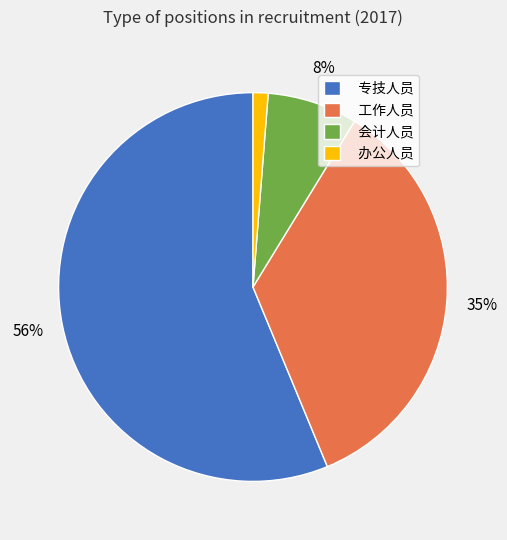

What percentage is the 专技人员 slice, to the nearest percent?

56%